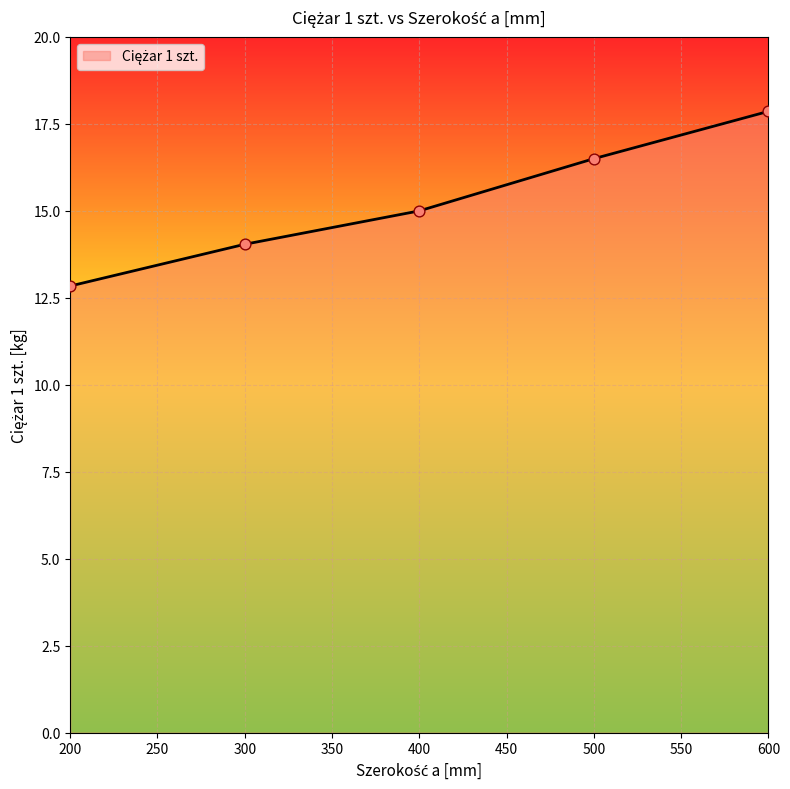

Which has a higher value, 400 or 200?

400